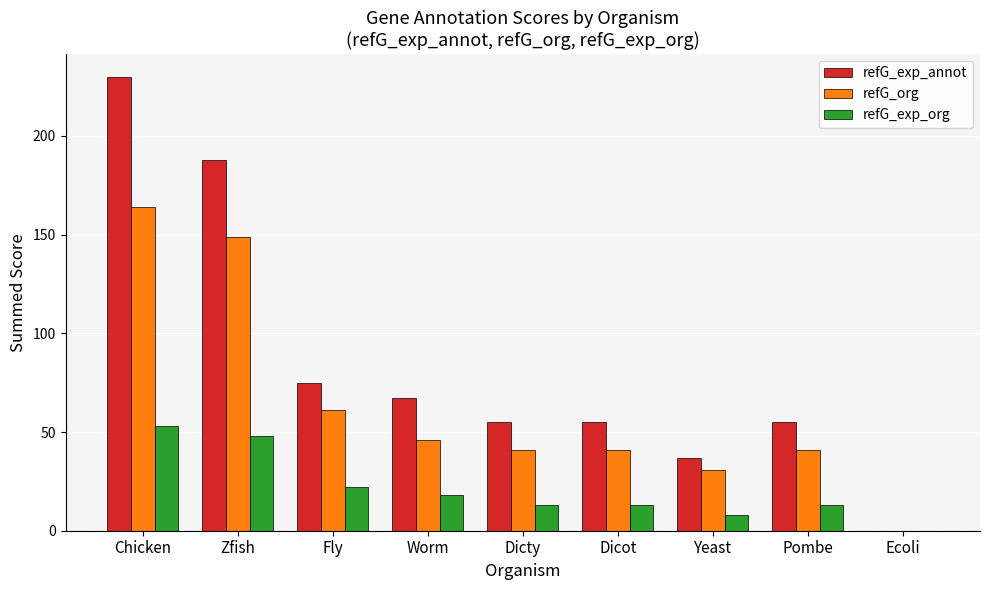

How many values in refG_exp_org are above zero?

8